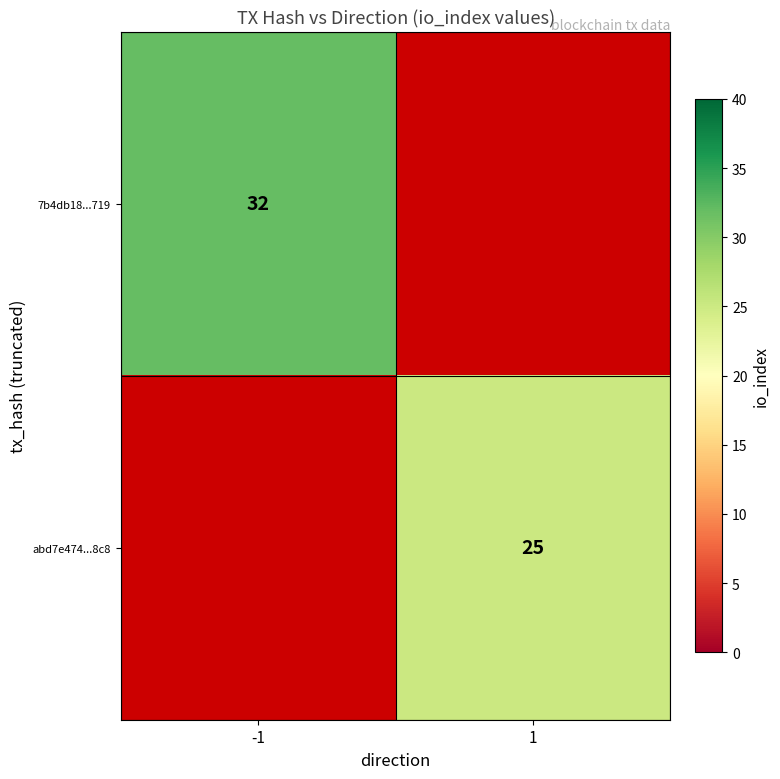

The 7b4db18...719 series shows 57 at -1. True or false?

False